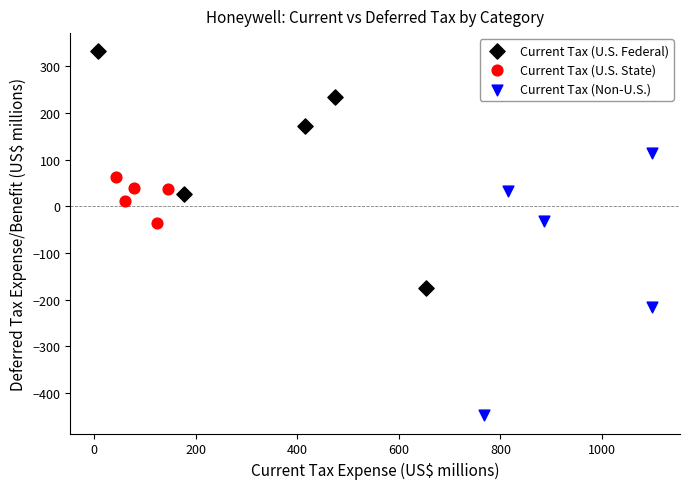

Which series contains the lowest Y value?

Current Tax (Non-U.S.)